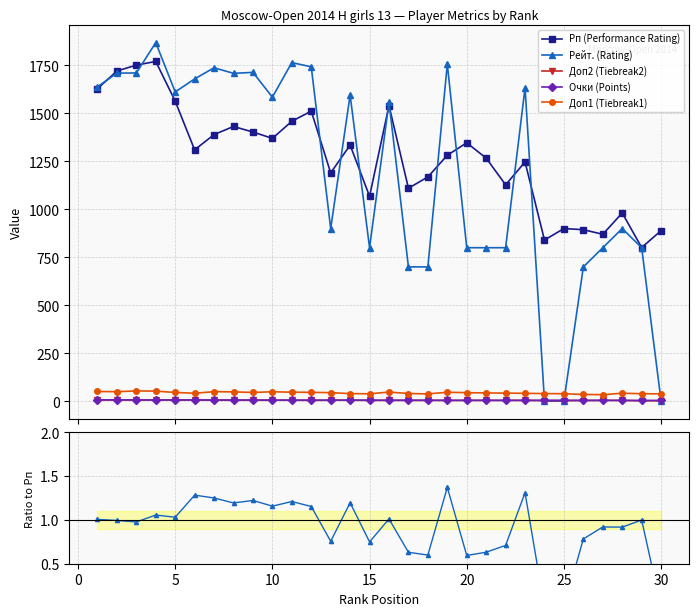

In Доп2 (Tiebreak2), how many points are lower than both neighbors (excluding endpoints)?

7